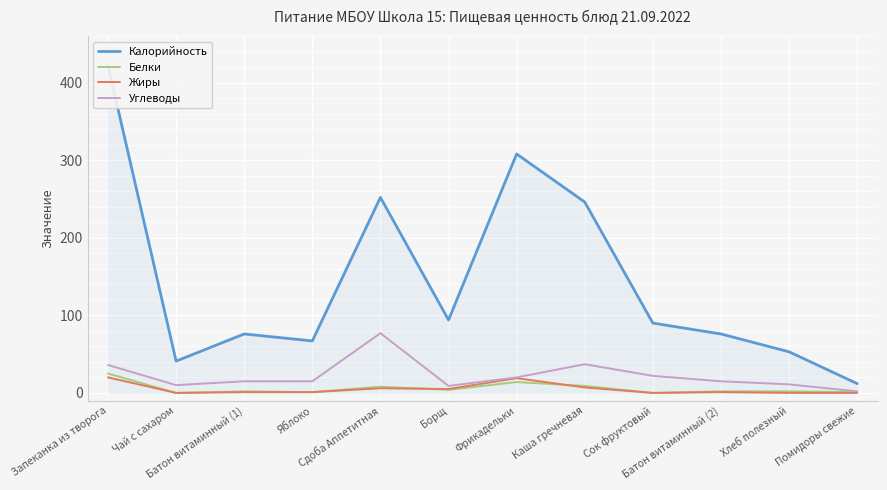

What is the highest value of the Жиры series?

20